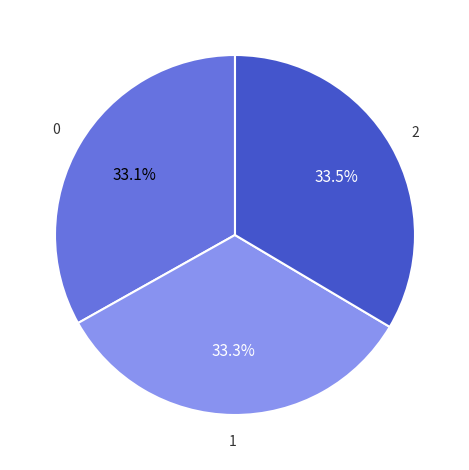

Is there a majority slice in this chart?

No